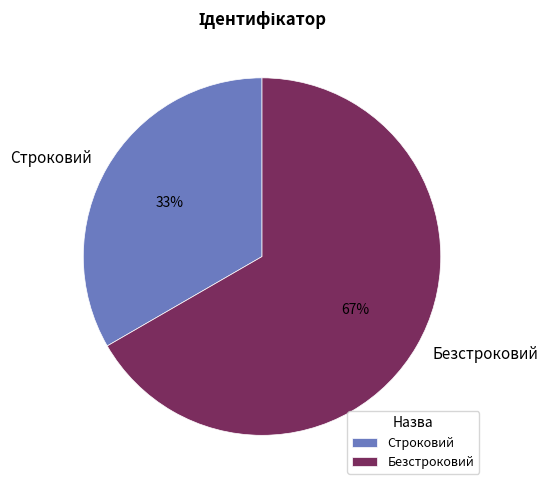

Is it true that Безстроковий is 67% of the pie?

True